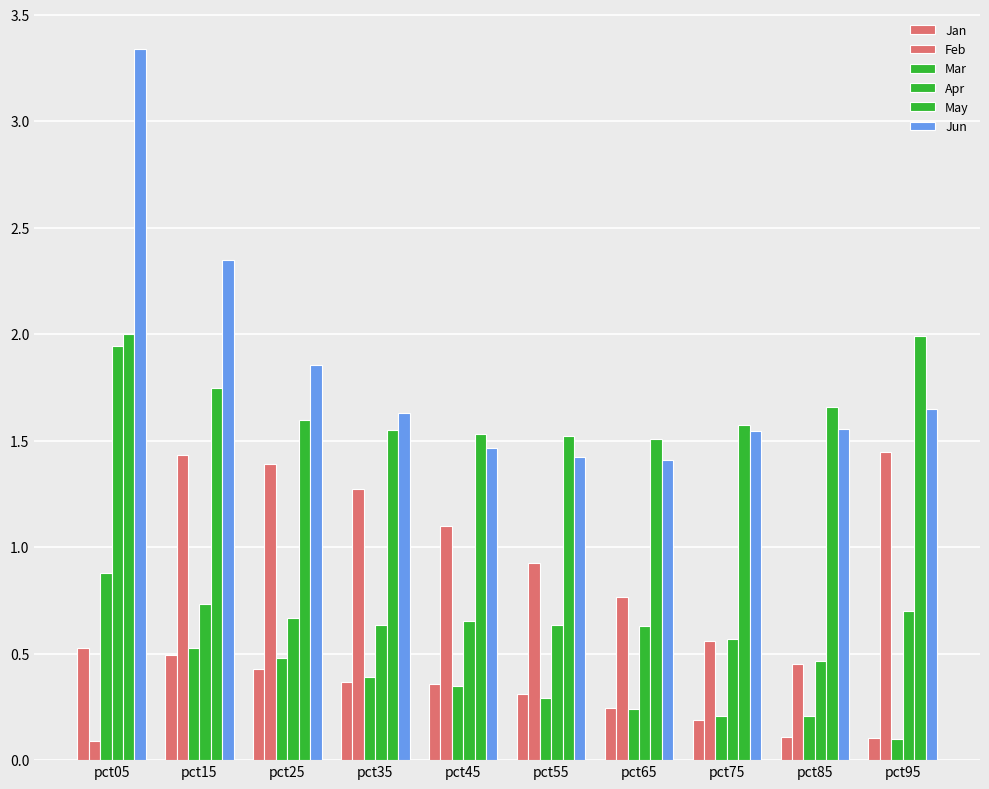

Which series has the largest range (max minus min)?

Jun